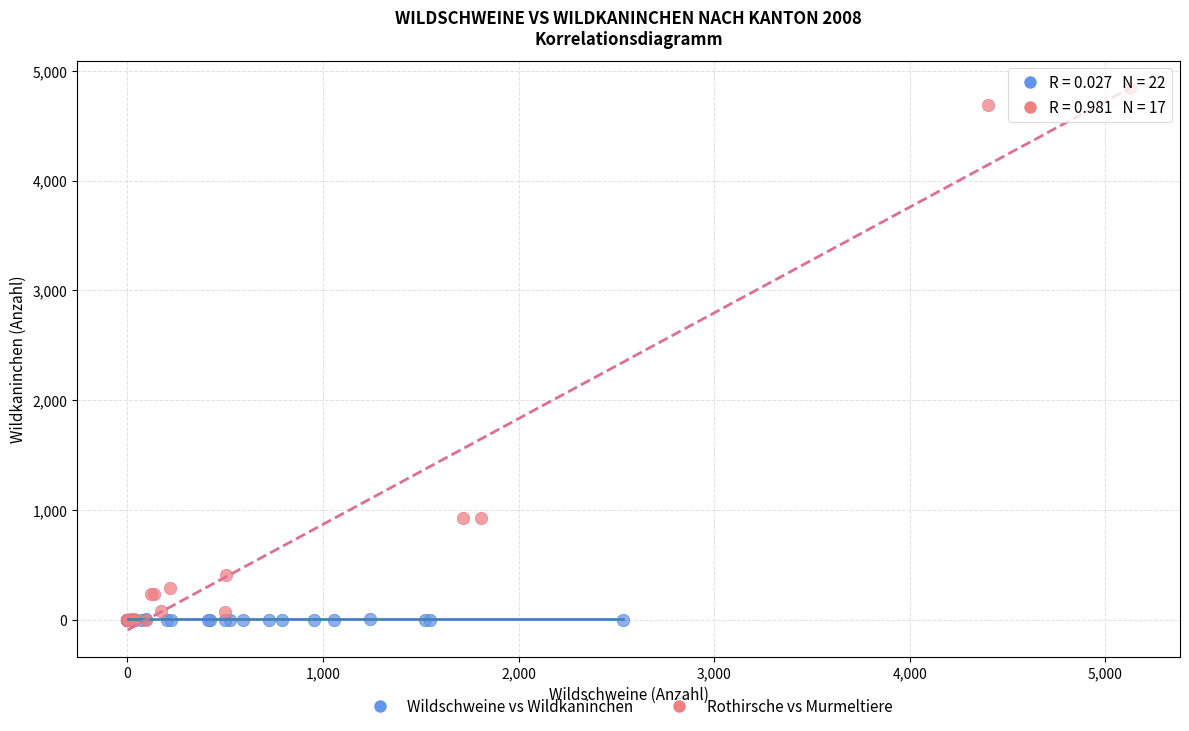

Which series has the largest Y range (max minus min)?

Rothirsche vs Murmeltiere